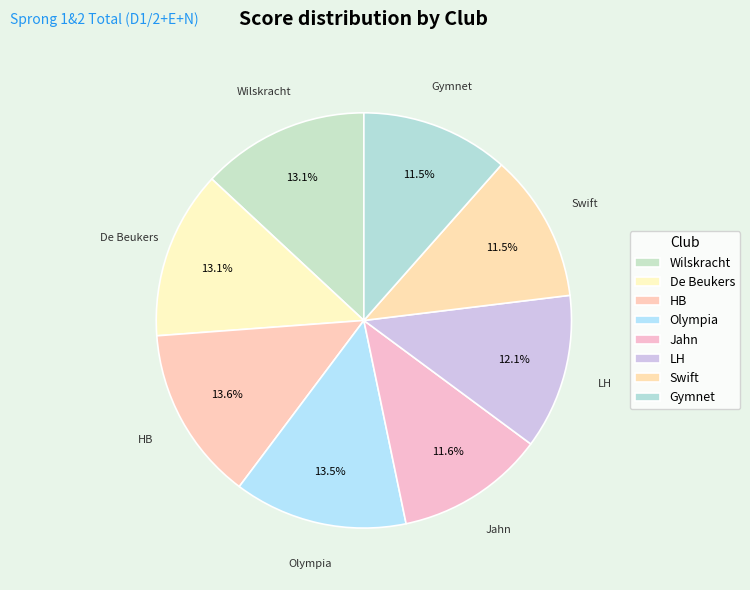

How many segments does this pie chart have?

8